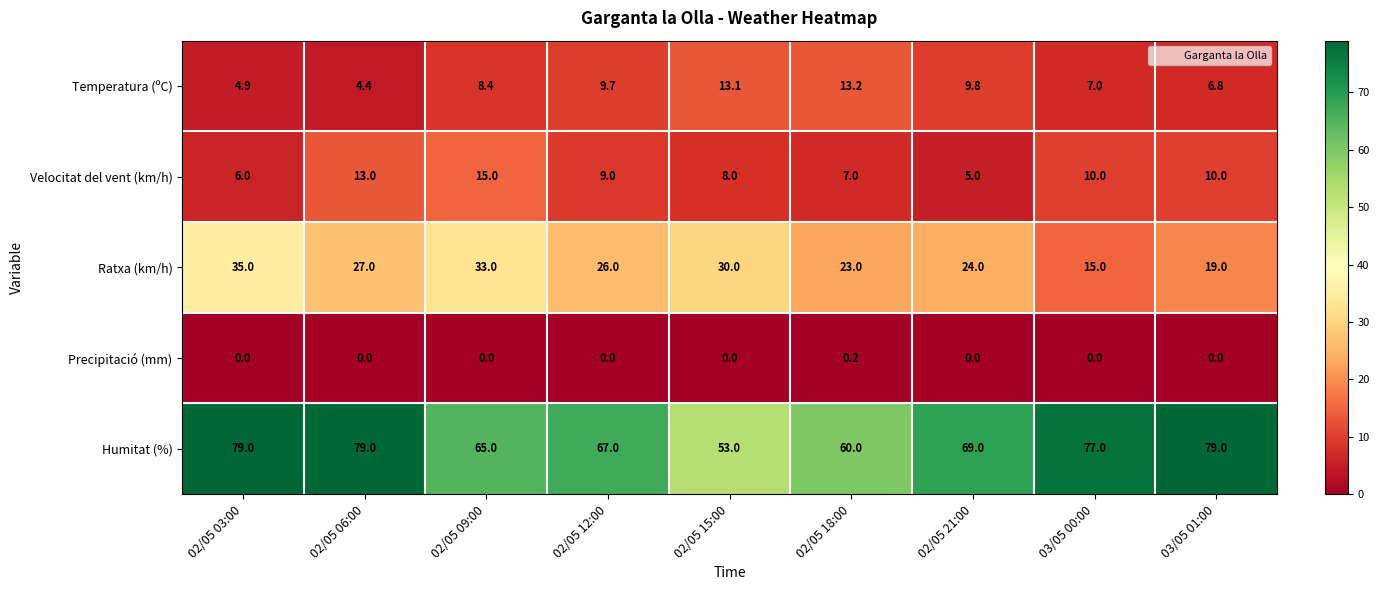

What is the average value of the Temperatura (ºC) series?

8.6